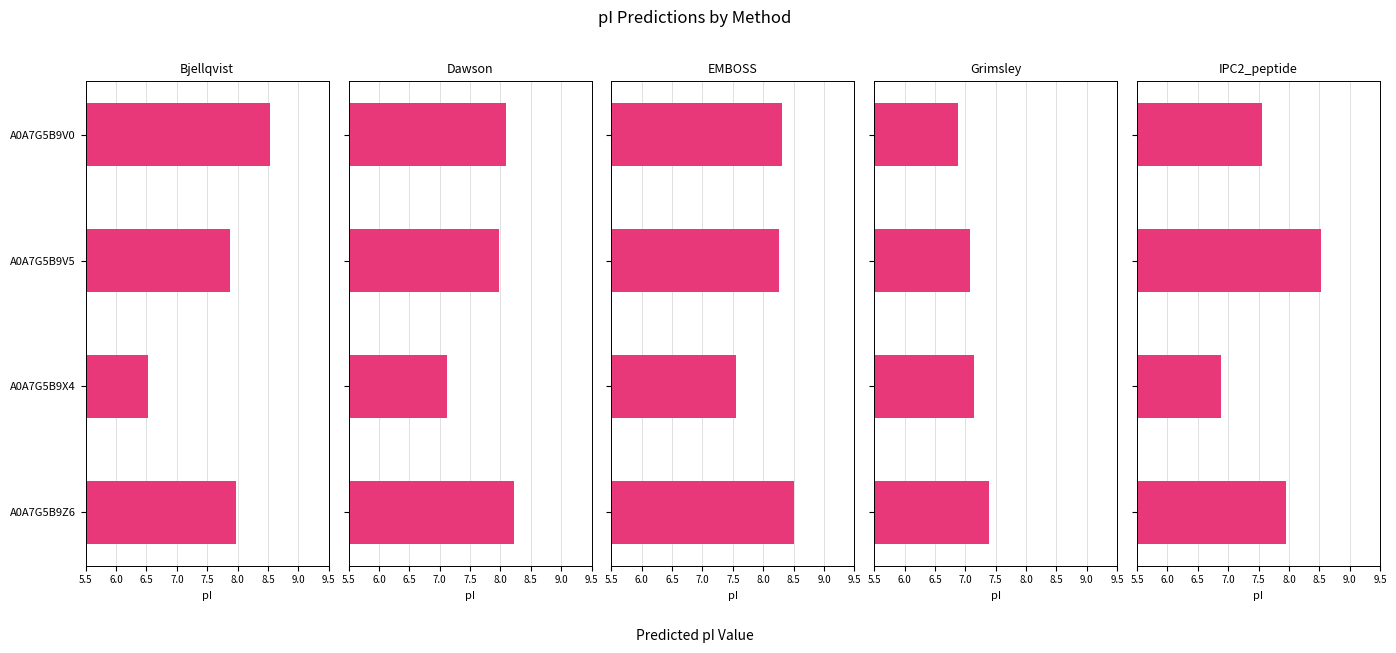

How many bars are there in total?

20